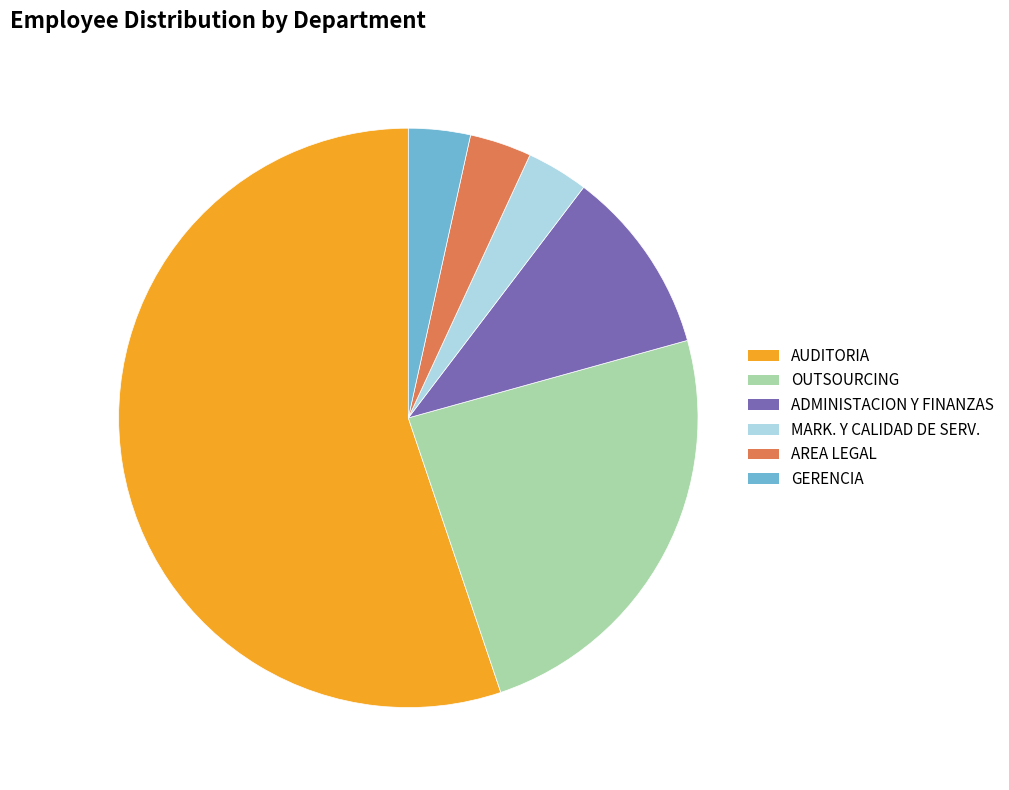

The GERENCIA slice represents 3% of the pie. True or false?

True